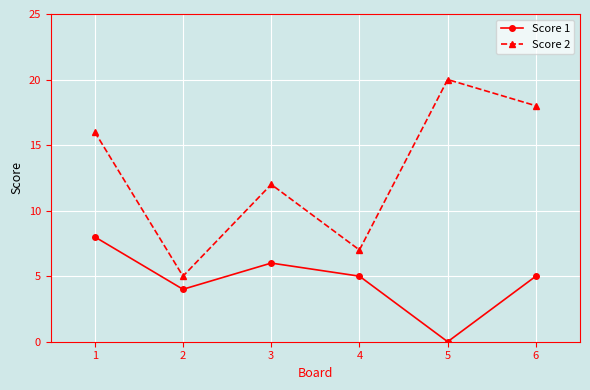

Reading left to right, list all the values displayed in this chart.

Score 1: 1=8	2=4	3=6	4=5	5=0	6=5
Score 2: 1=16	2=5	3=12	4=7	5=20	6=18